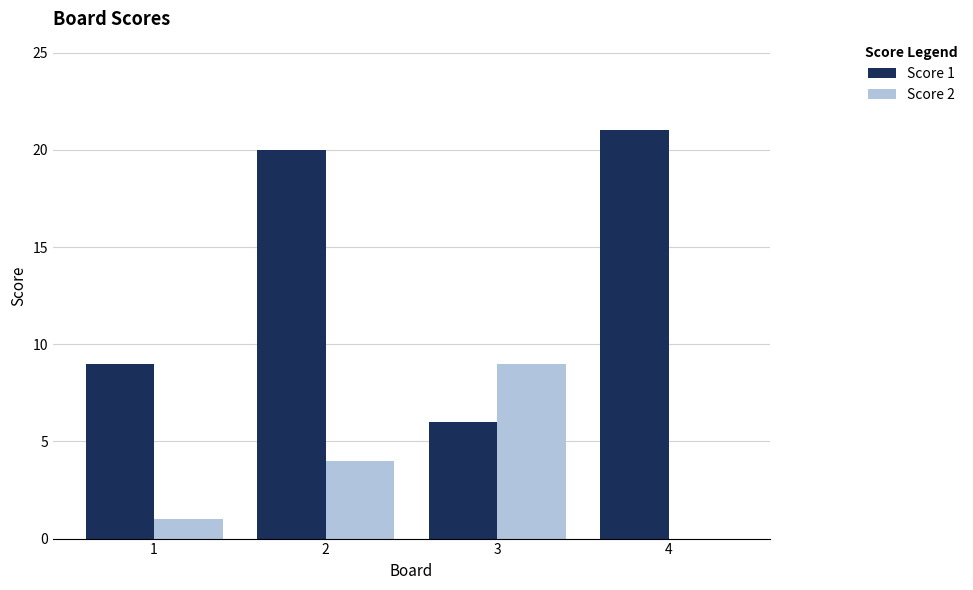

What is the sum of all Score 2 values?

14